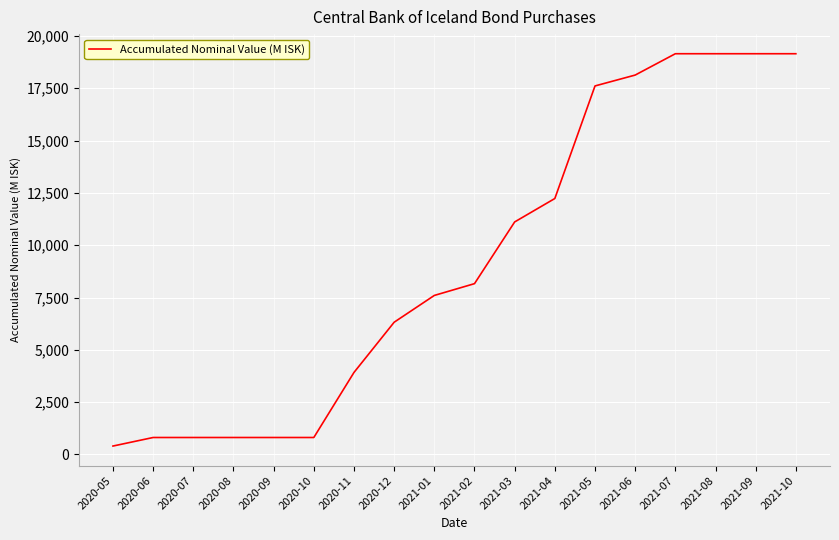

What is the greatest value displayed?

19152.0